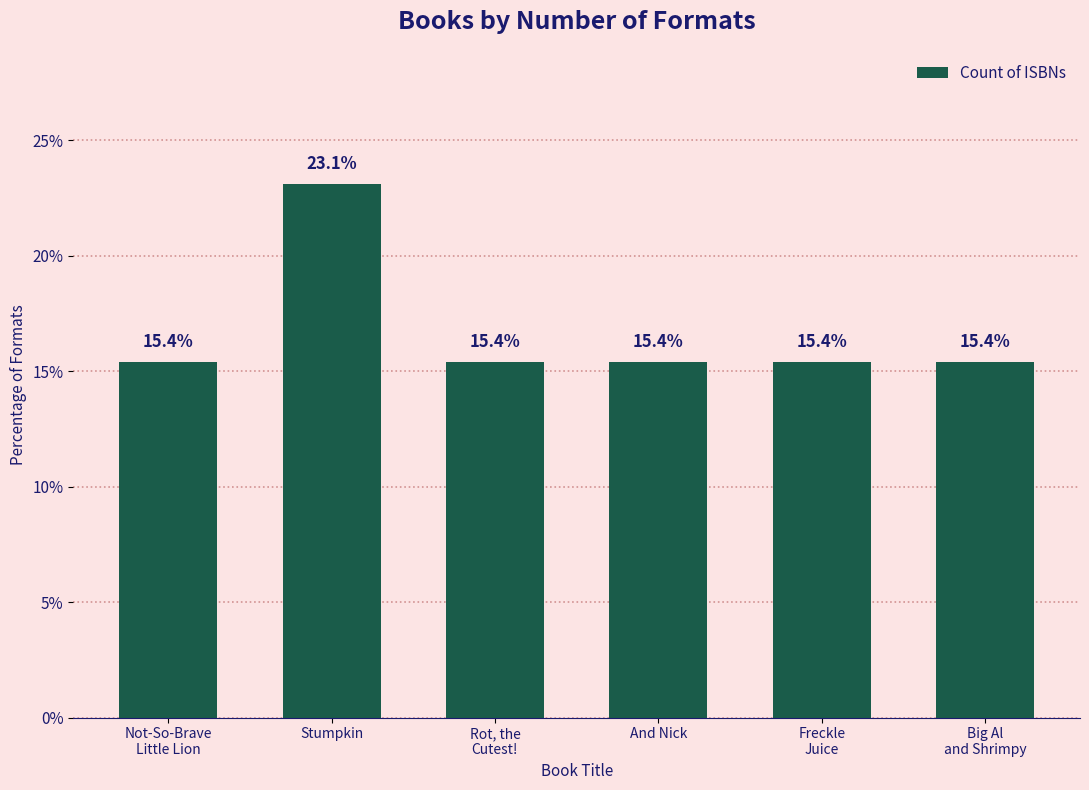

What is the sum of all values?

100.0